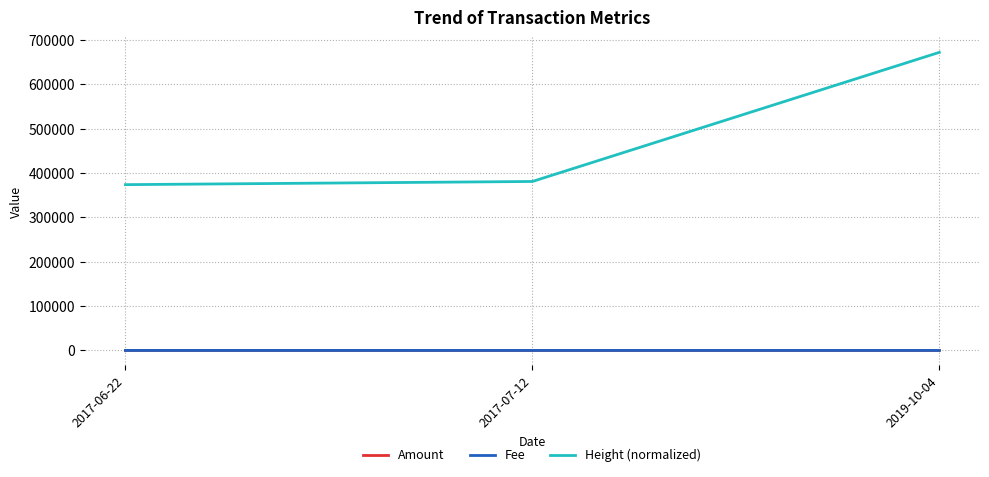

Which series has the largest total across all categories?

Height (normalized)